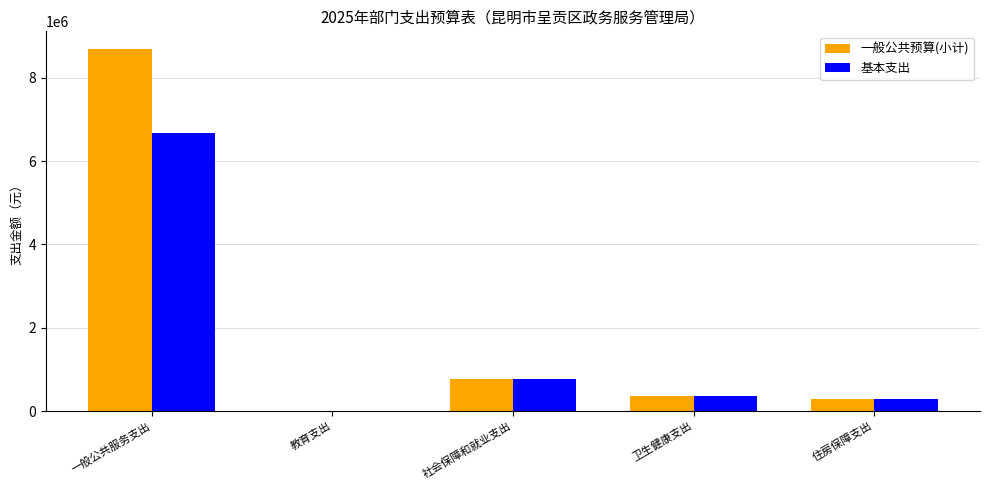

Is it true that 基本支出 equals 355849.0 at 卫生健康支出?

True